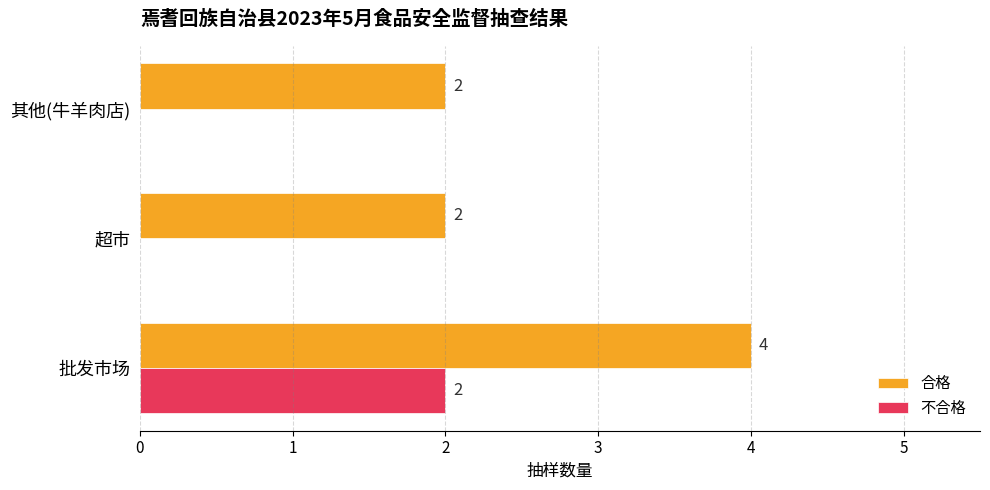

At which category is the sum across all series the highest?

批发市场